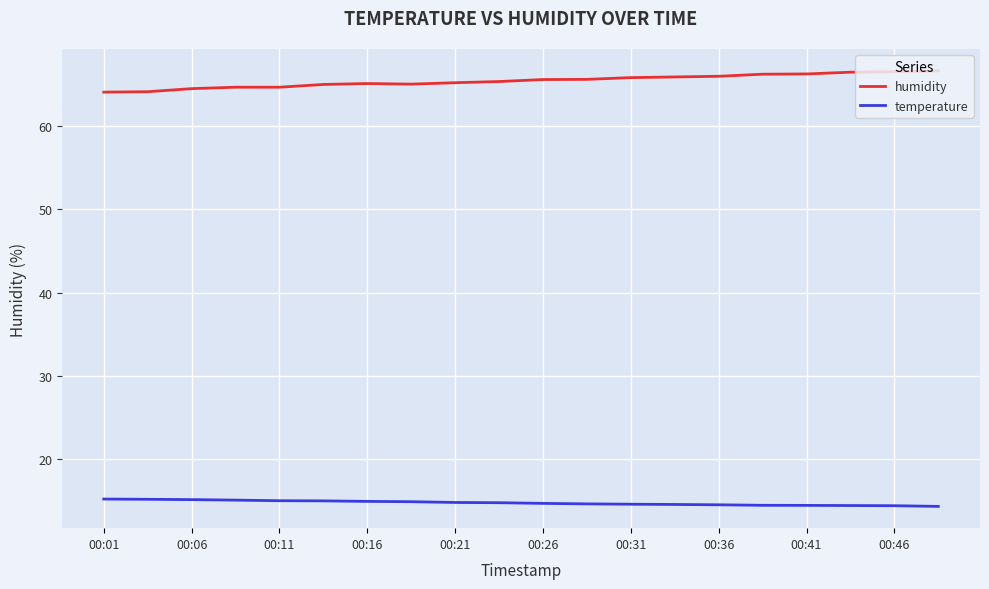

List the series in order of their peak value, highest first.

humidity, temperature